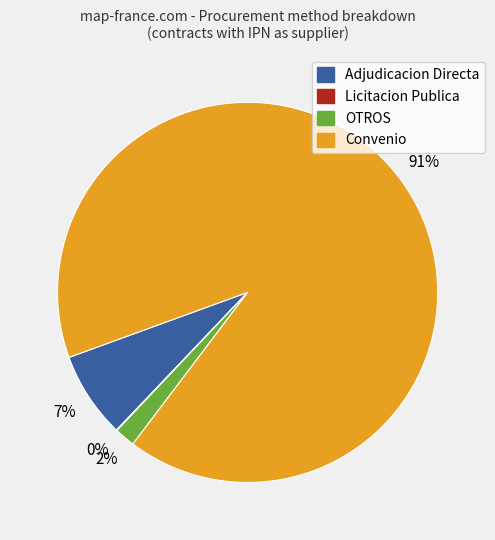

Is Convenio the majority of the pie?

Yes